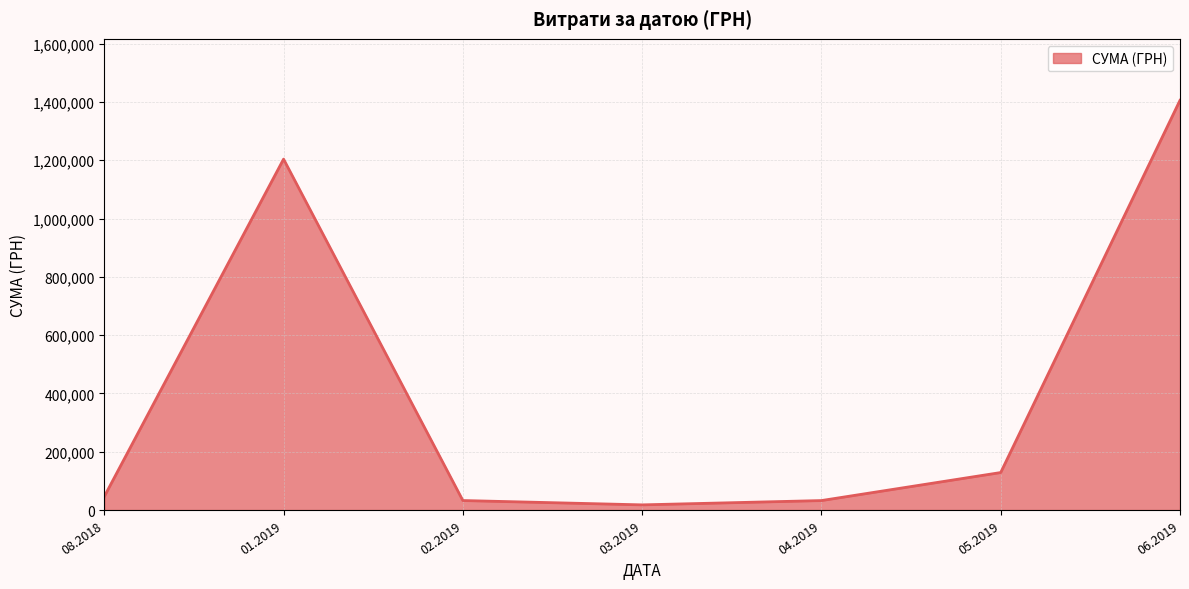

What is the smallest value displayed?

17769.0